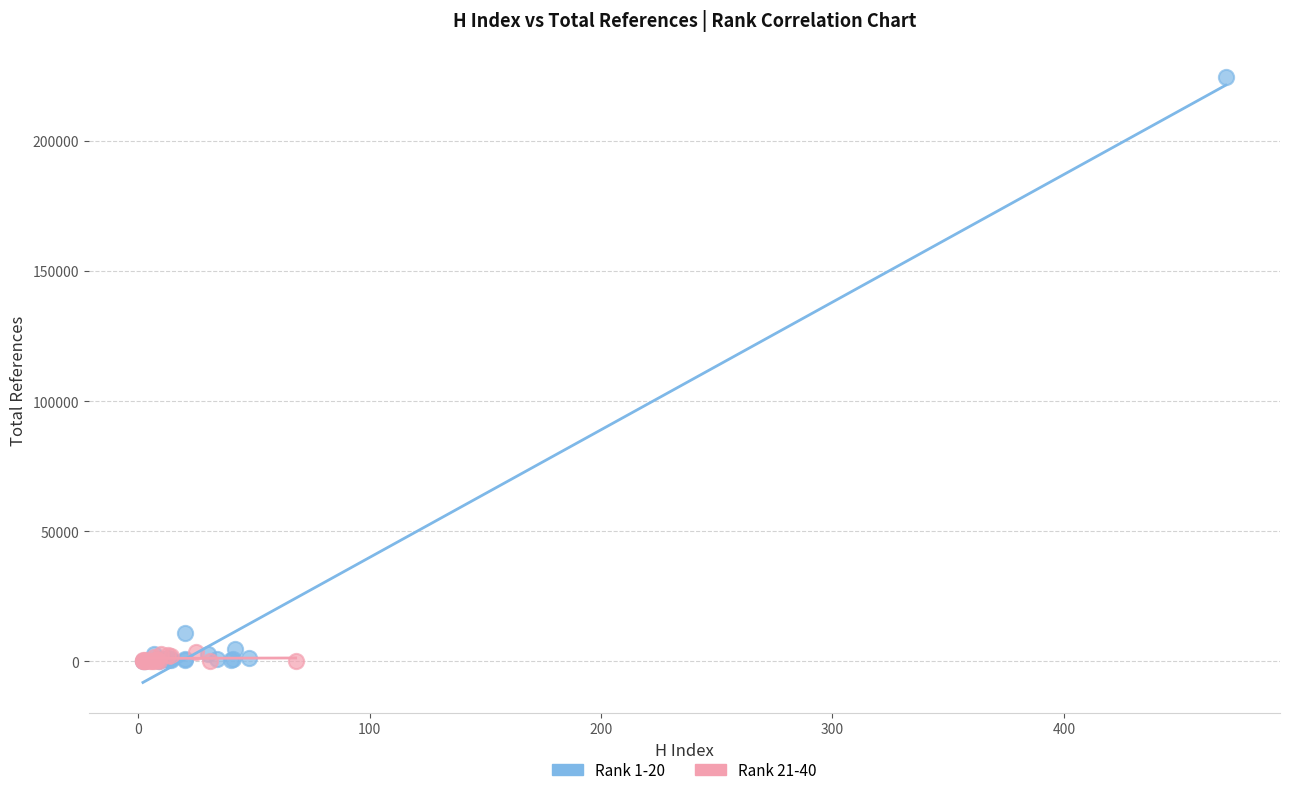

Which series reaches the maximum Y coordinate?

Rank 1-20